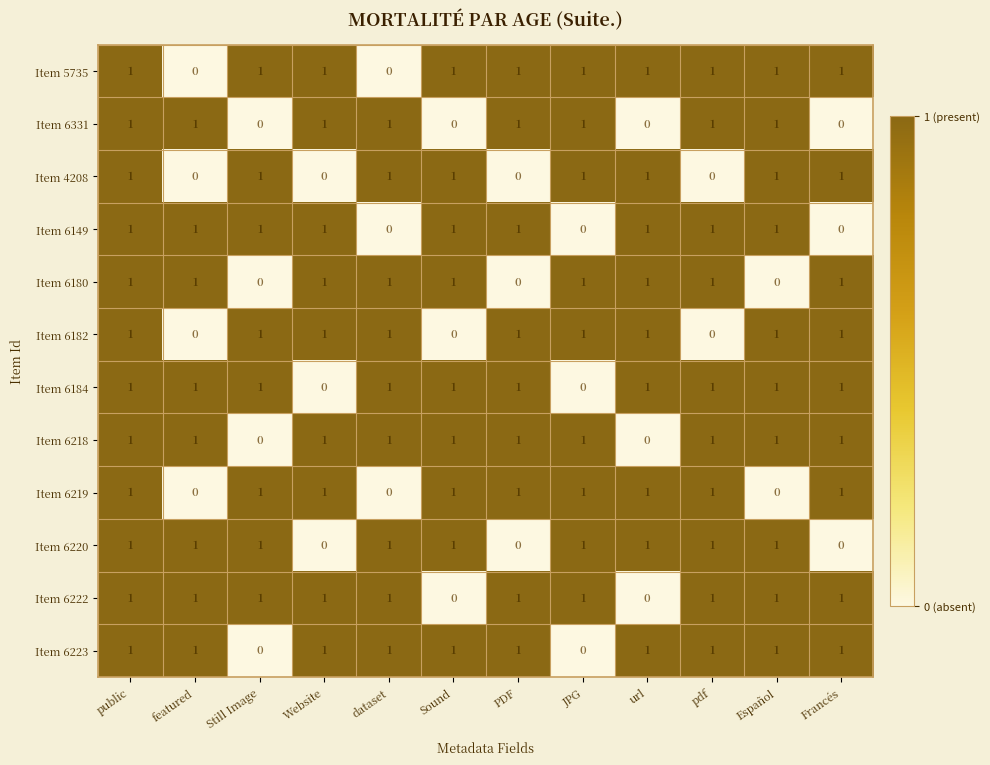

What is the sum of all Item 6220 values?

9